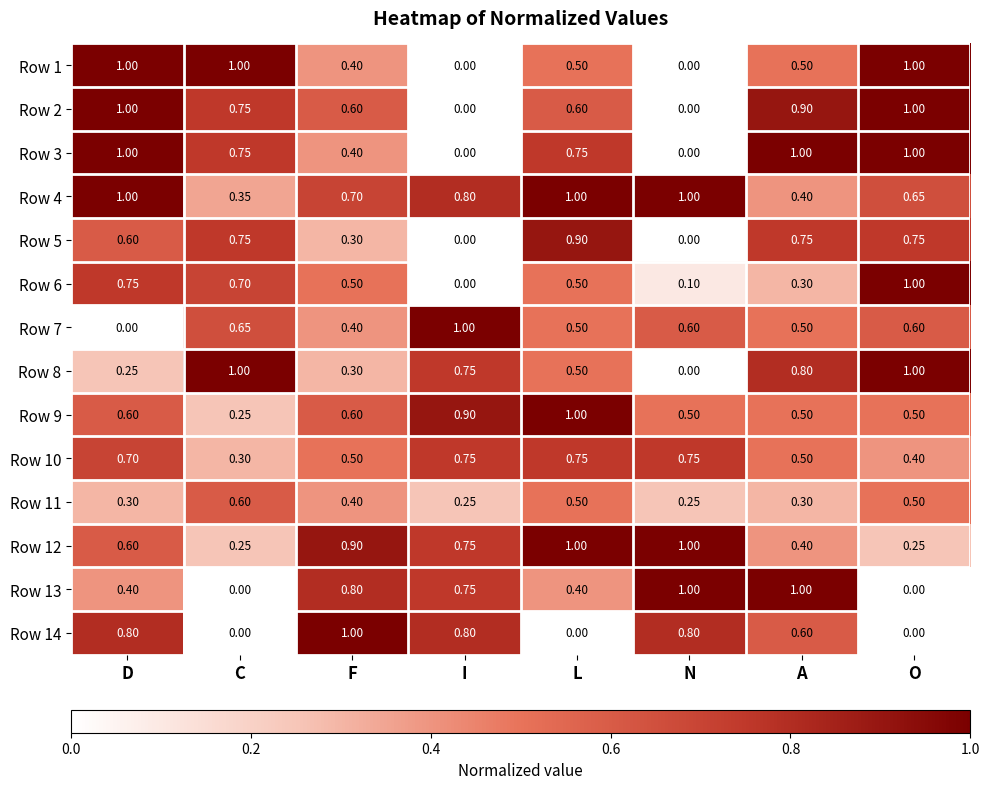

At which category is the sum across all series the highest?

D